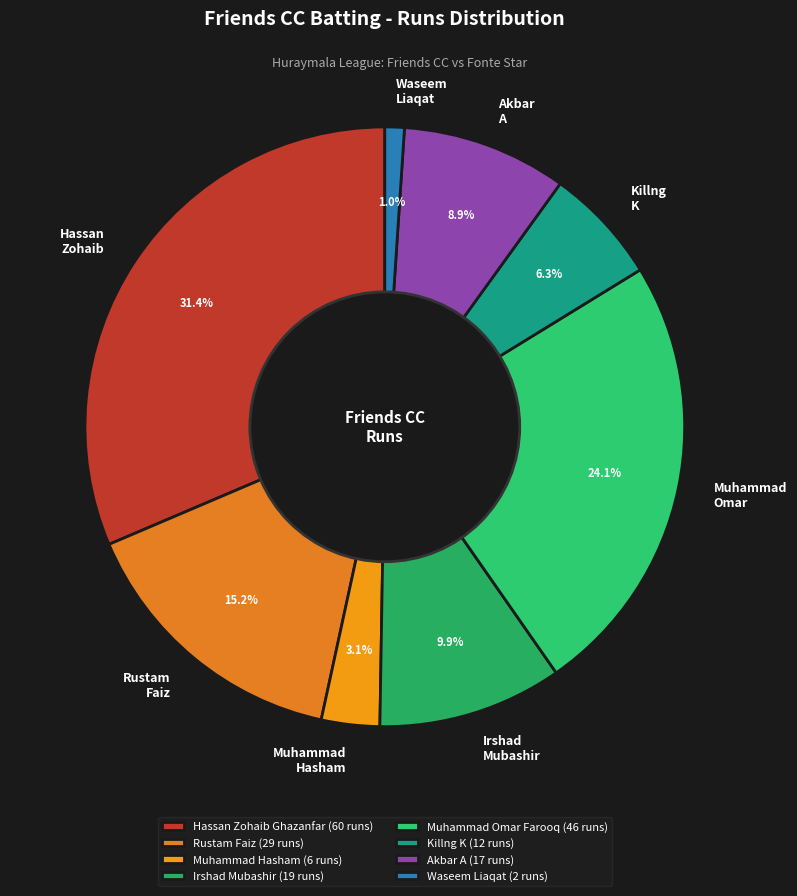

Does Killng K represent more than half of the total?

No